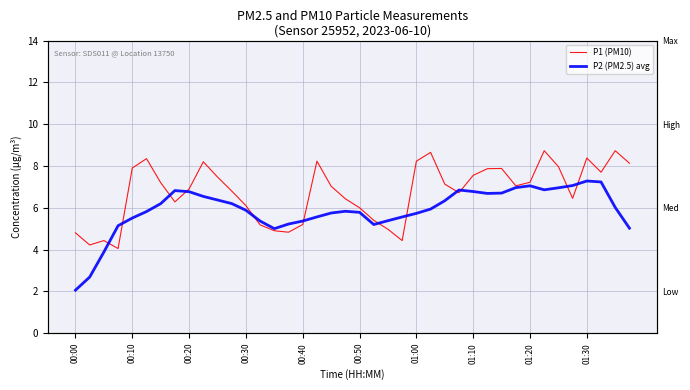

Rank the series by their average value, from highest to lowest.

P1 (PM10), P2 (PM2.5) avg